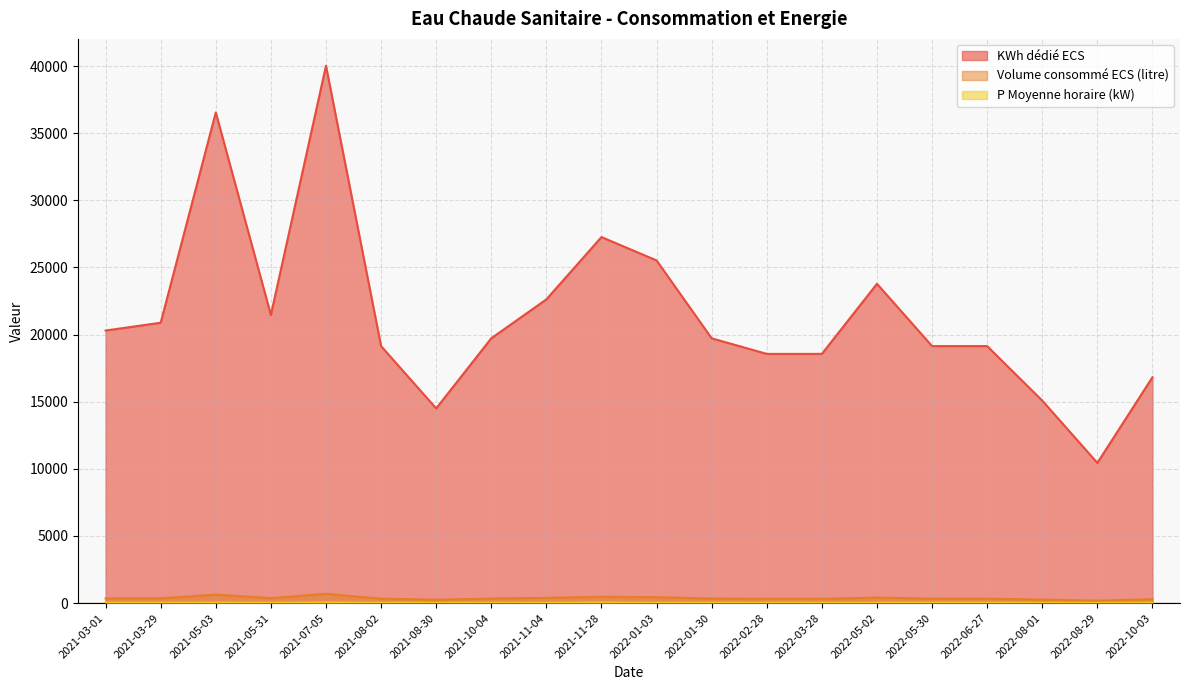

How many data points in KWh dédié ECS are above 19720?

9